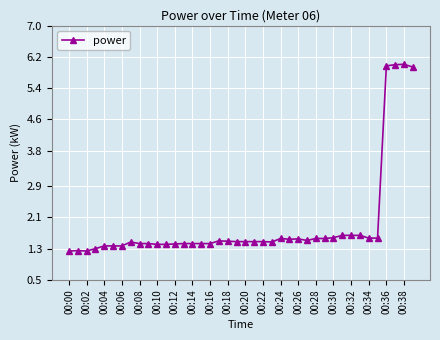

What is the smallest value displayed?

1.2